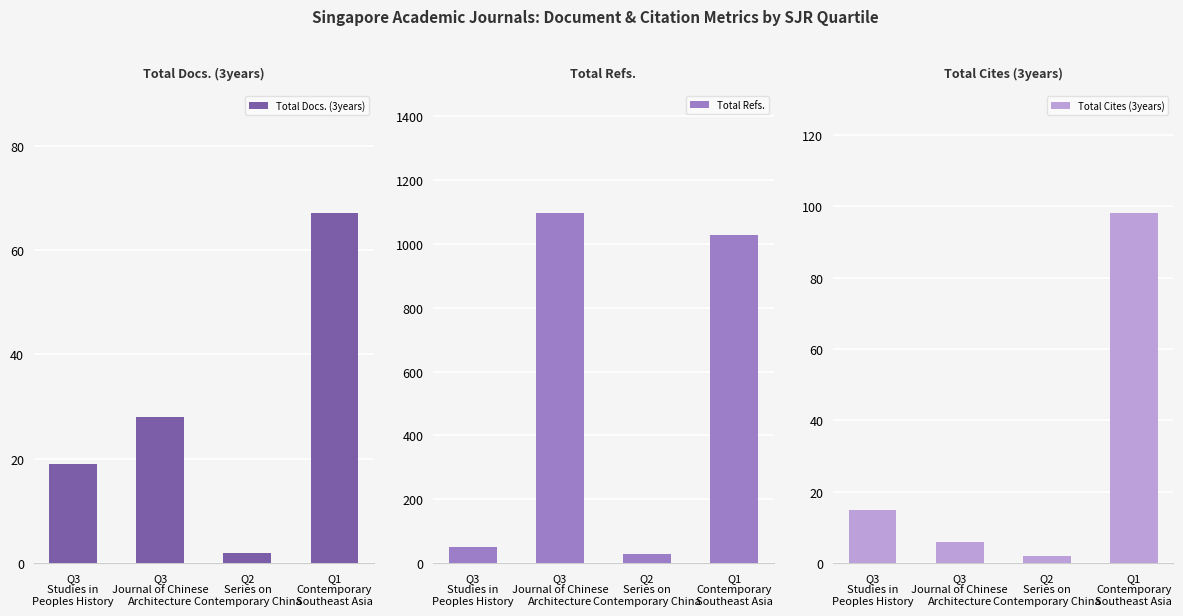

How many data points in Total Docs. (3years) are less than 28?

2